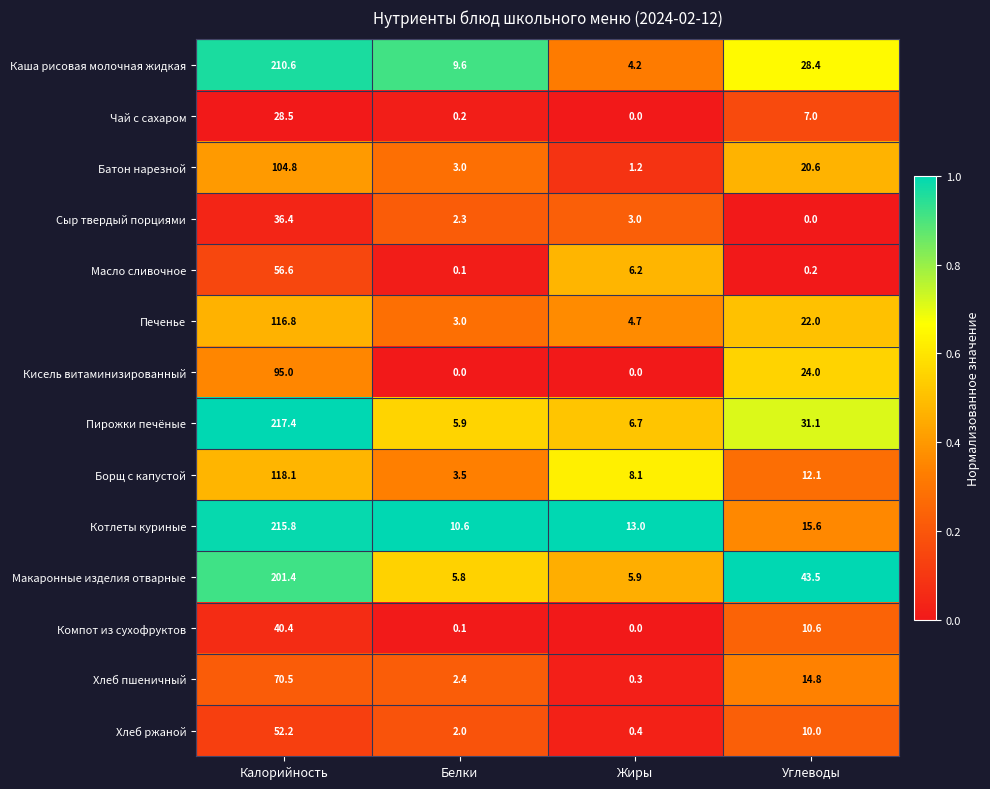

The value of Компот из сухофруктов at Калорийность is 19.6. True or false?

False